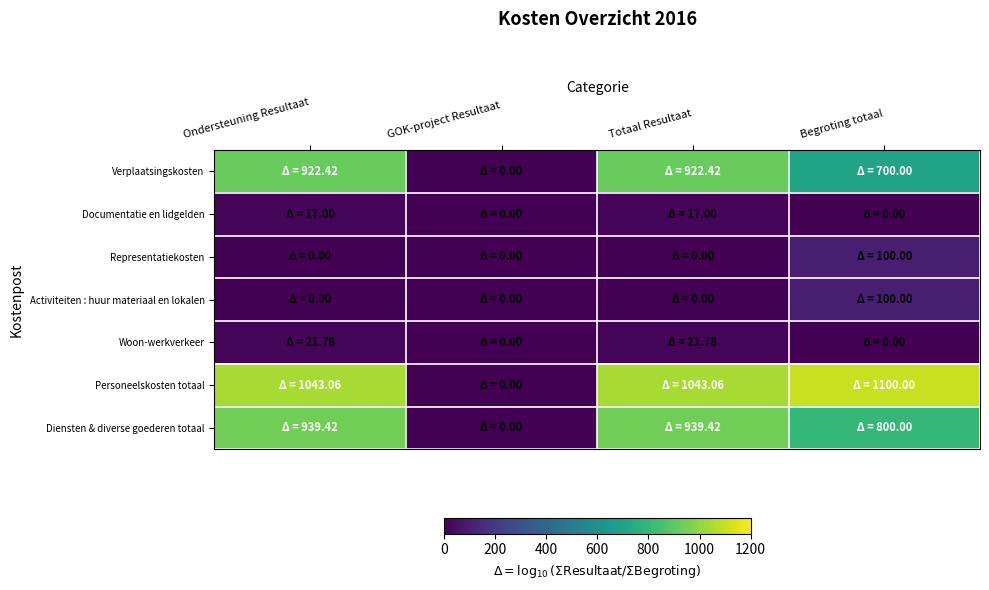

Which series has the largest total across all categories?

Personeelskosten totaal